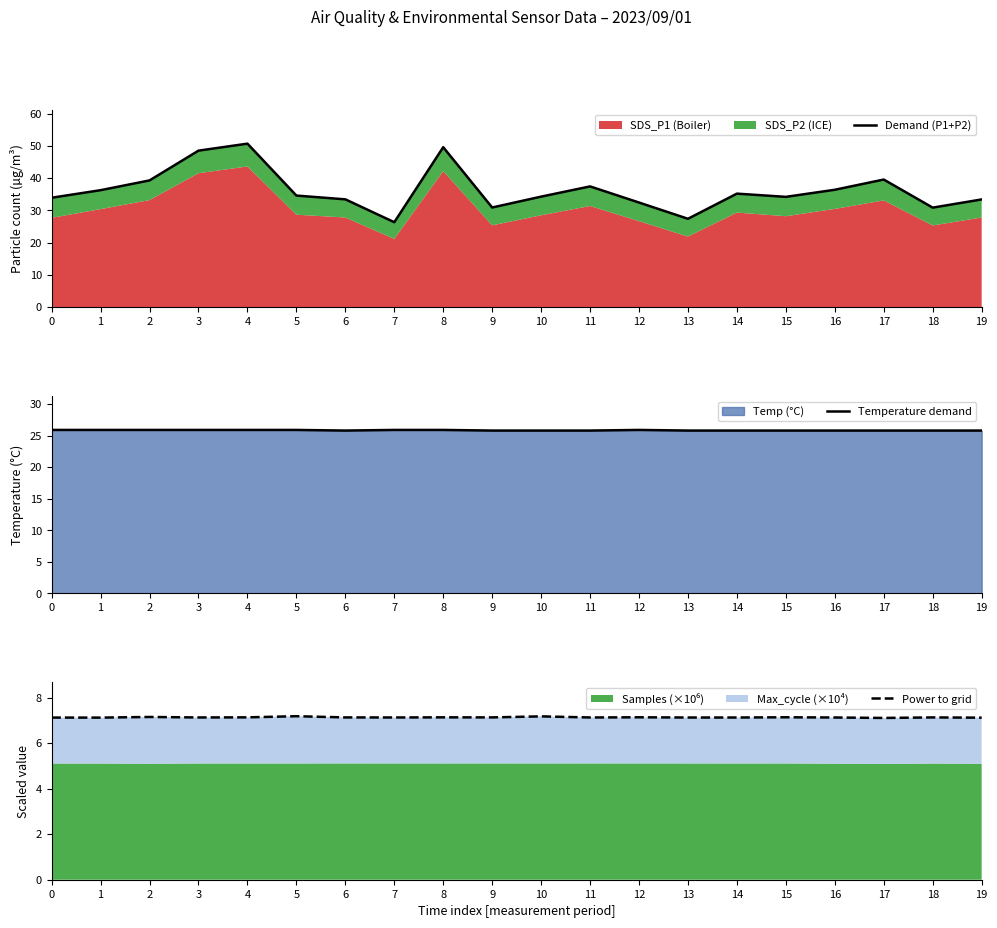

How many Power to grid values are between 7 and 8?

20